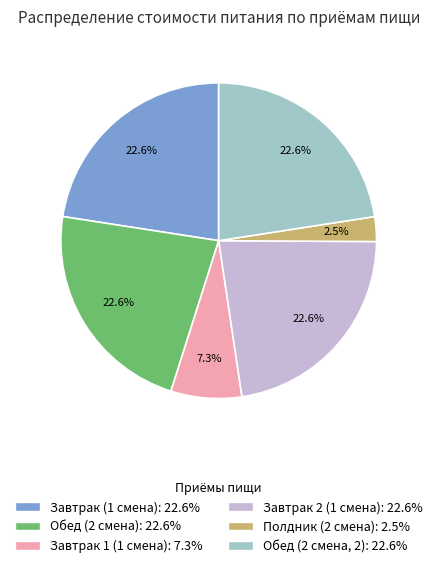

The Завтрак (1 смена) slice represents 37% of the pie. True or false?

False